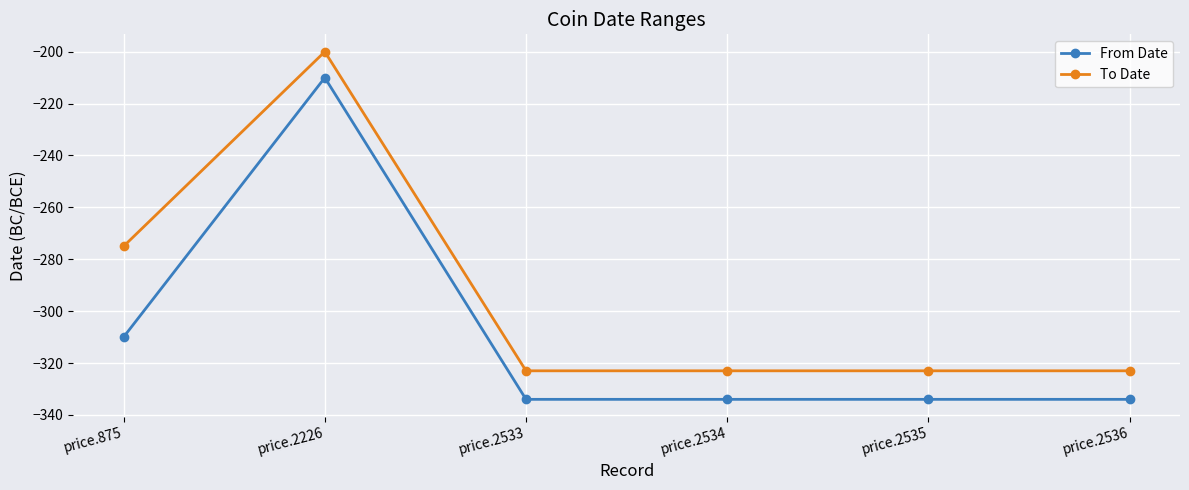

What are all the series names shown in the legend?

From Date, To Date